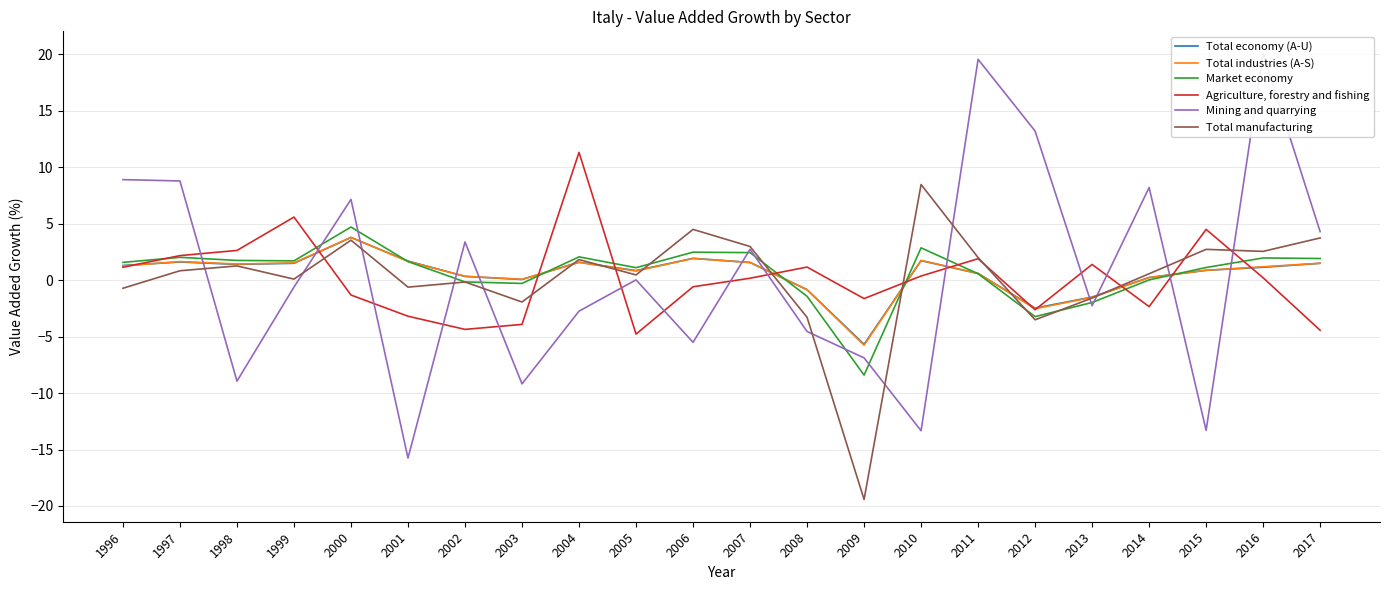

What is the minimum value shown in the chart?

-19.4